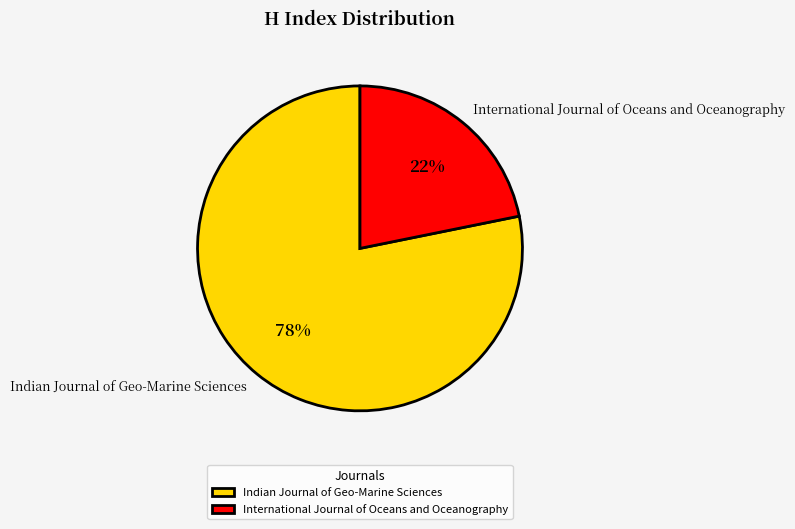

What percentage is the International Journal of Oceans and Oceanography slice, to the nearest percent?

22%